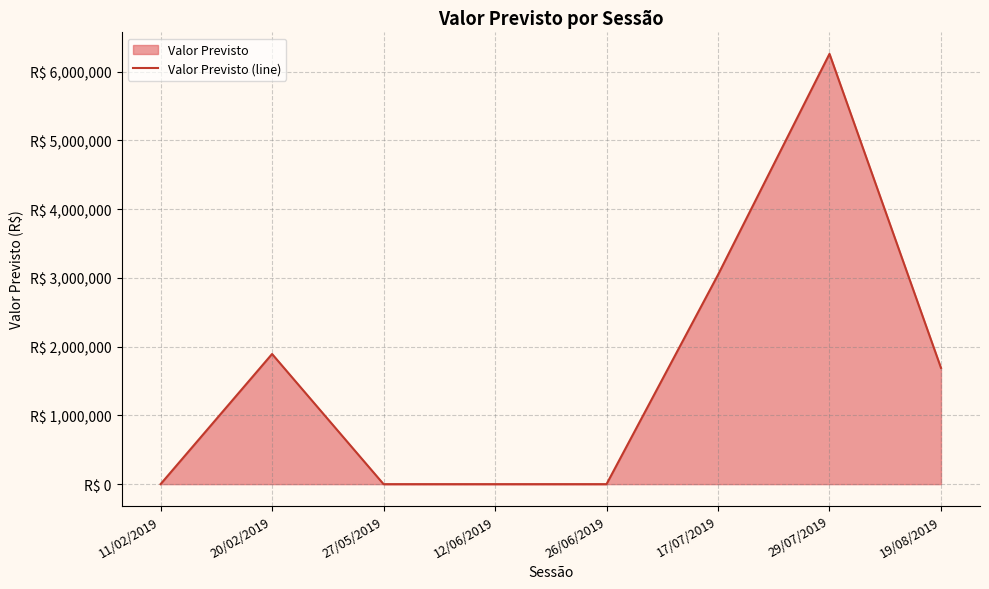

List the labels in order of value, smallest first.

11/02/2019, 27/05/2019, 12/06/2019, 26/06/2019, 19/08/2019, 20/02/2019, 17/07/2019, 29/07/2019